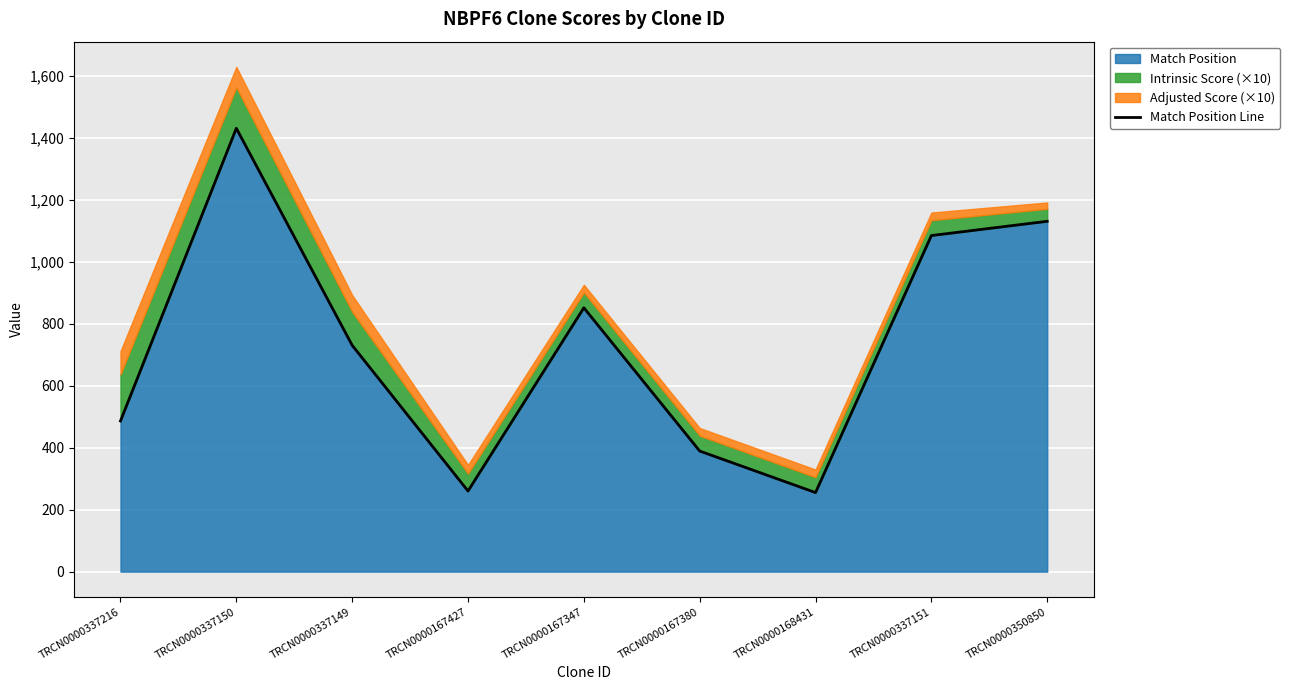

What is the change in value from TRCN0000167380 to TRCN0000168431?

-134